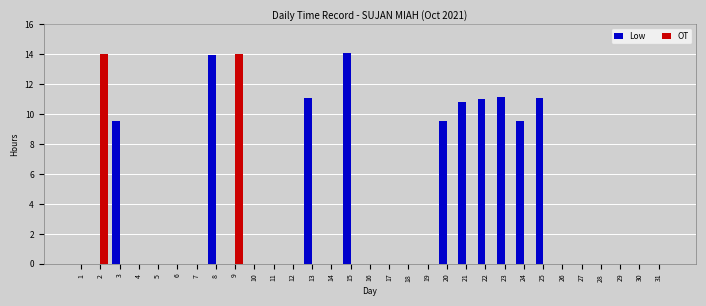

Between 1 and 22, which series saw the biggest shift?

Low